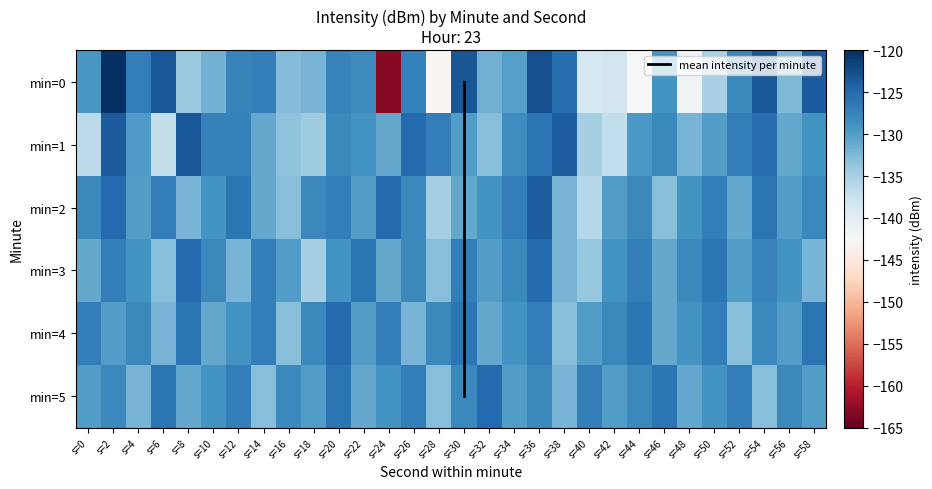

Count the number of categories in the chart.

30